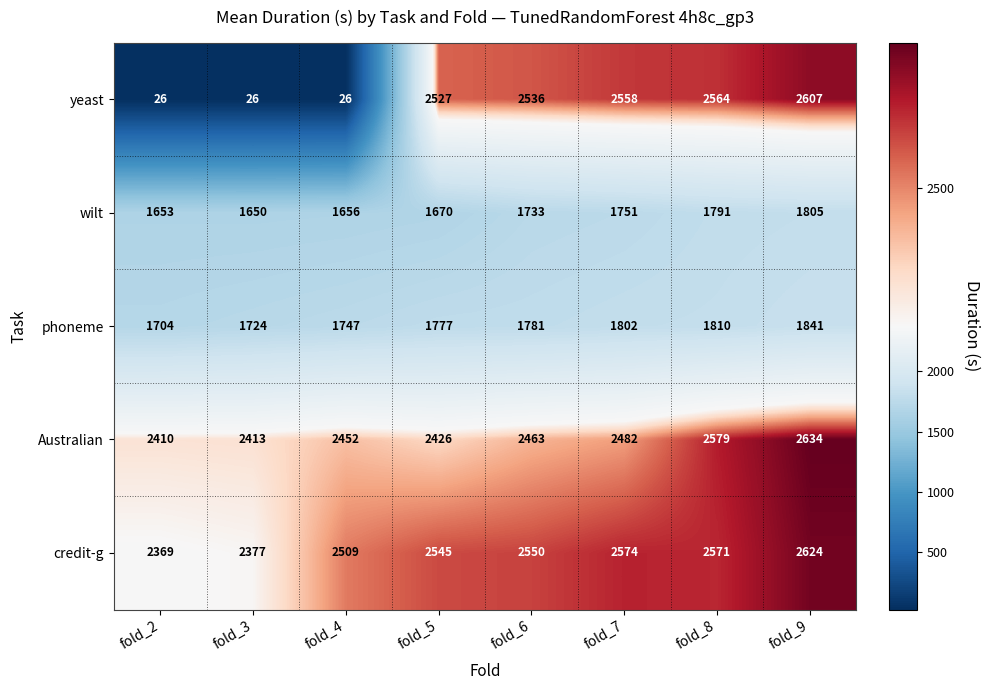

At how many categories does at least one series exceed 1635?

8